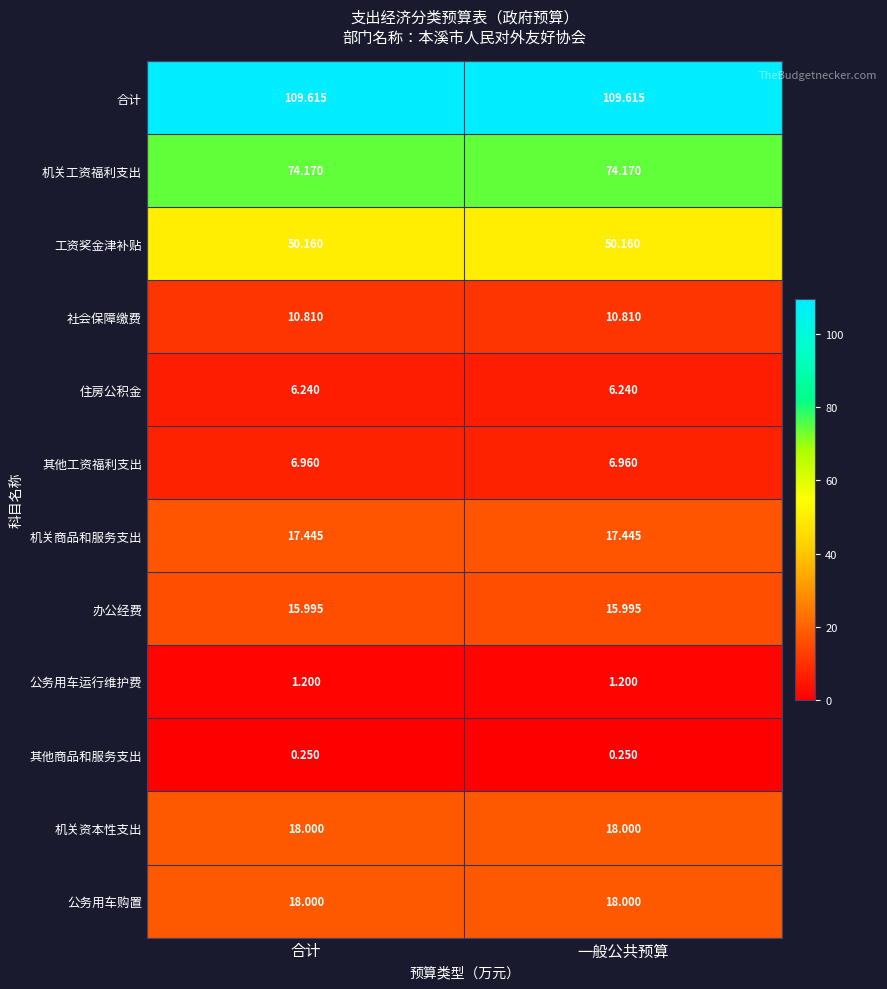

Which series has the largest total across all categories?

合计